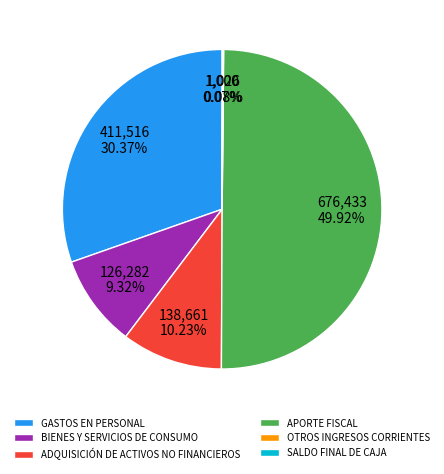

Does ADQUISICIÓN DE ACTIVOS NO FINANCIEROS represent more than half of the total?

No